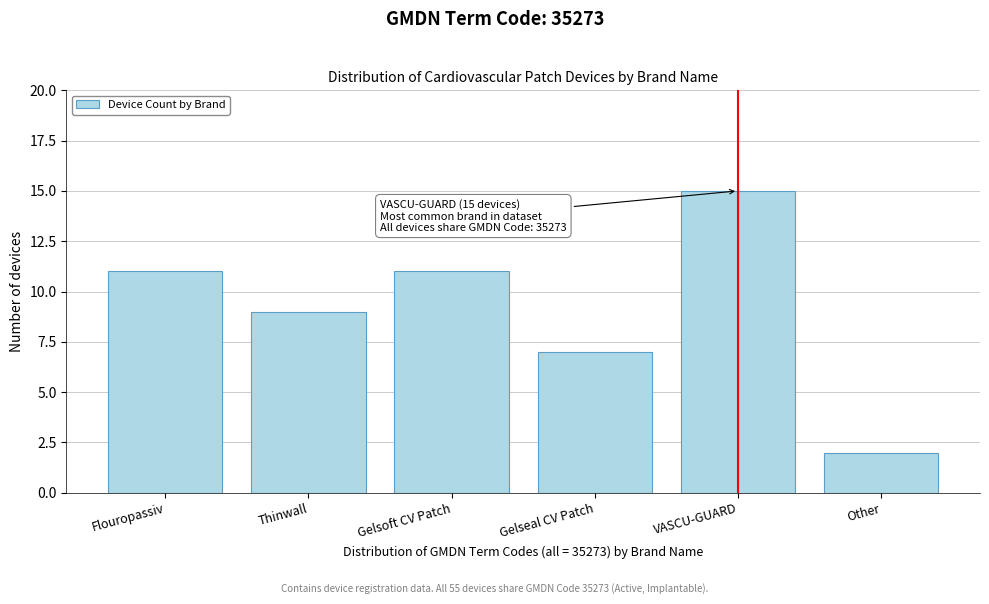

Reading left to right, transcribe all the data shown in this chart.

Flouropassiv=11	Thinwall=9	Gelsoft CV Patch=11	Gelseal CV Patch=7	VASCU-GUARD=15	Other=2